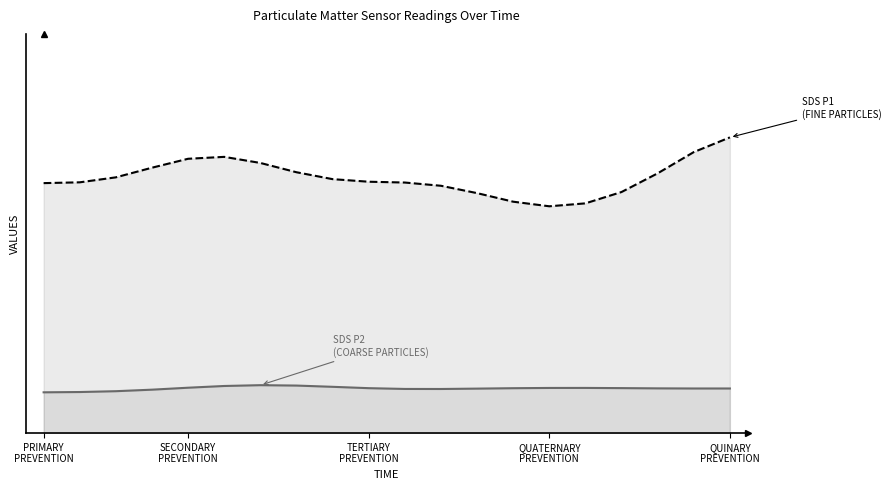

Reading left to right, what are all the values shown in this chart?

SDS_P1: 25.6	25.6	26.2	27.1	28.1	28.3	27.6	26.7	26.0	25.7	25.6	25.3	24.5	23.7	23.2	23.5	24.7	26.6	28.7	30.2
SDS_P2: 4.2	4.2	4.3	4.4	4.6	4.8	4.9	4.9	4.7	4.6	4.5	4.5	4.6	4.6	4.6	4.6	4.6	4.6	4.6	4.6